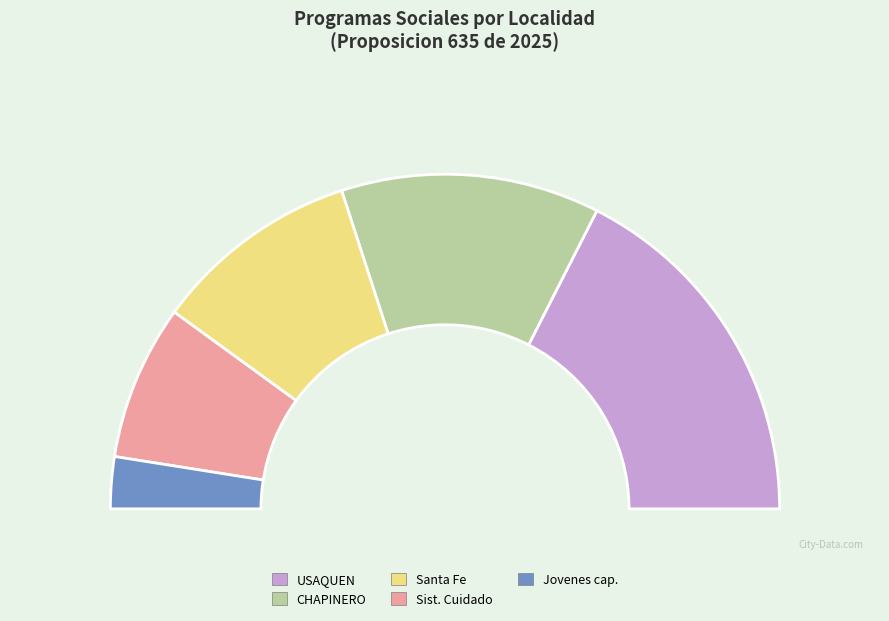

Is it true that CHAPINERO is 25% of the pie?

True